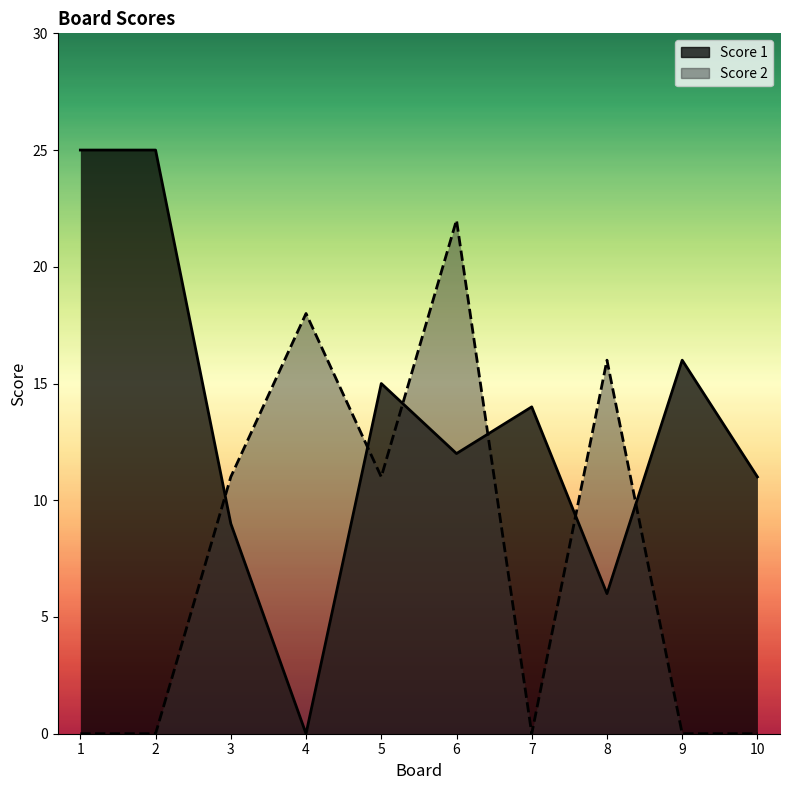

Where does the Score 2 series first go above 11?

4